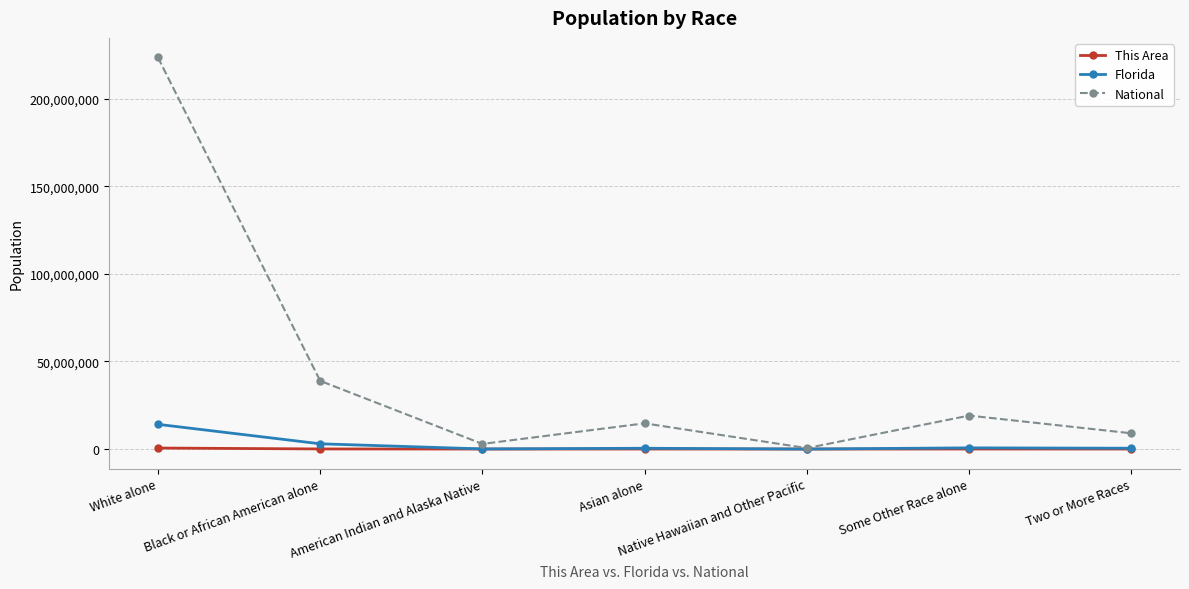

Which series has the widest spread of values?

National